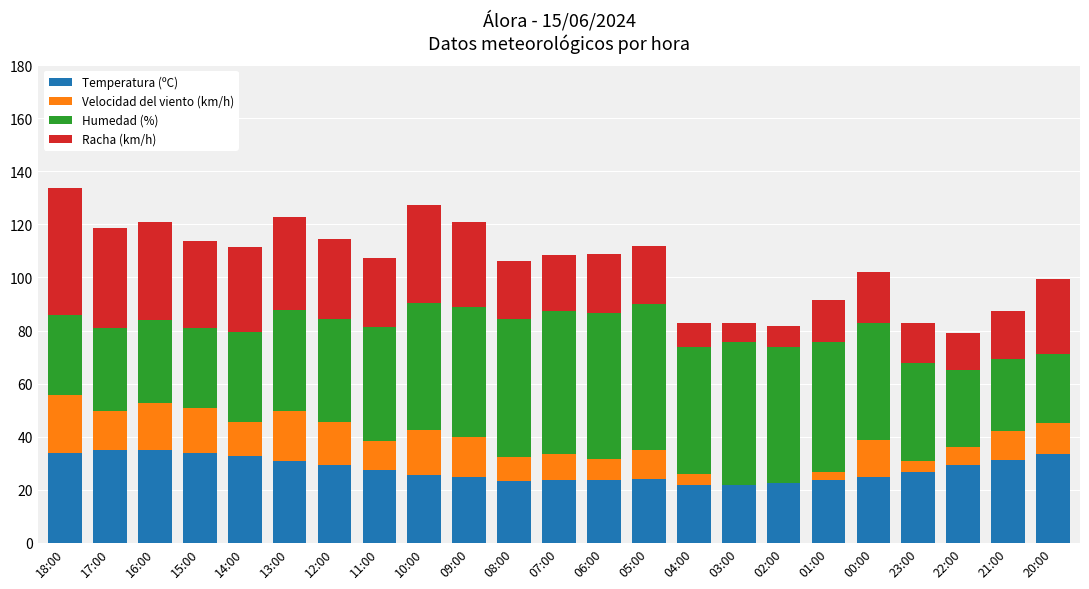

How many series are shown in this chart?

4